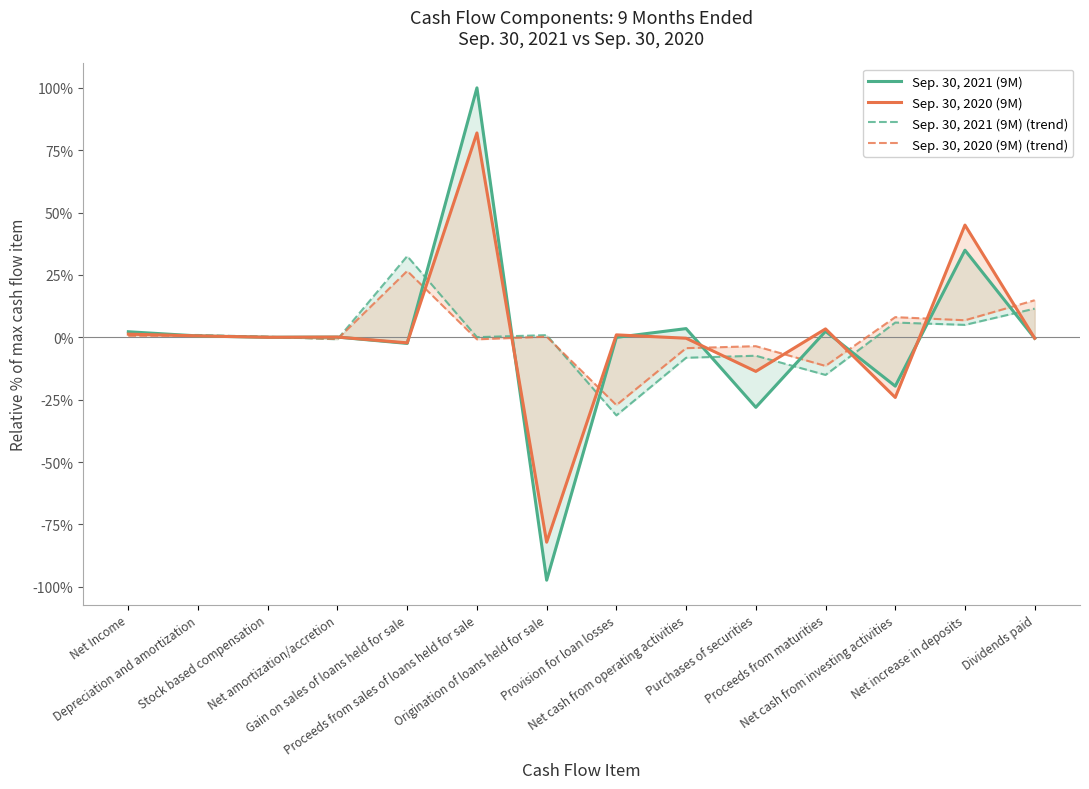

Is the value of Sep. 30, 2021 (9M) (trend) at Gain on sales of loans held for sale greater than the value of Sep. 30, 2021 (9M) at Proceeds from sales of loans held for sale?

No